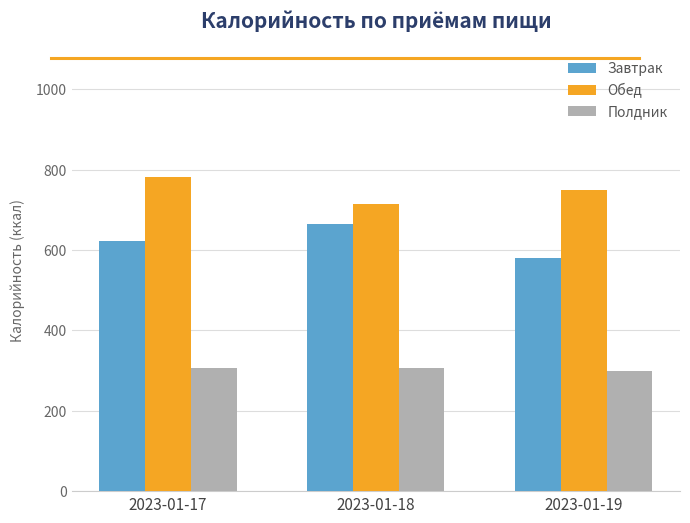

Is it true that Обед equals 274 at 2023-01-19?

False